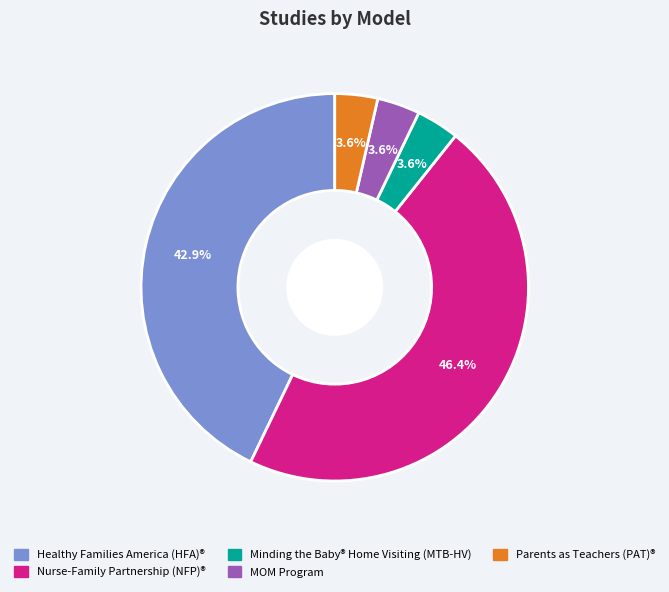

How much of the chart is everything except Healthy Families America (HFA)®?

57.1%